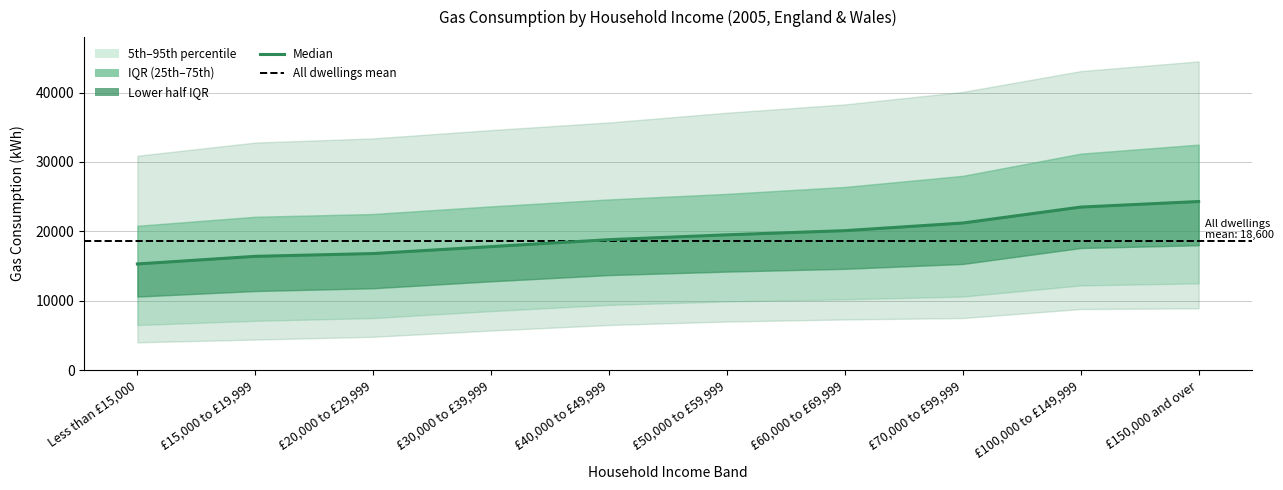

At which category does the chart reach its minimum across all series?

Less than £15,000